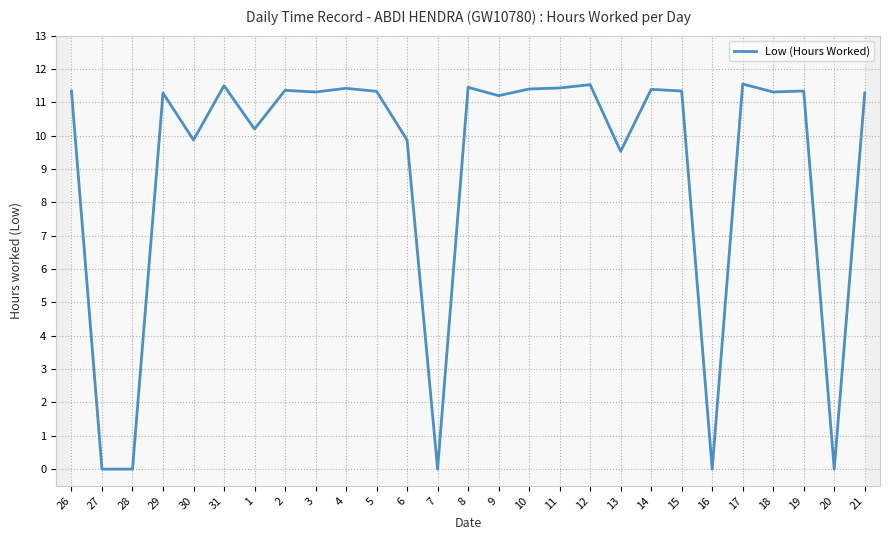

What is the label of the 15th point from the right?

7